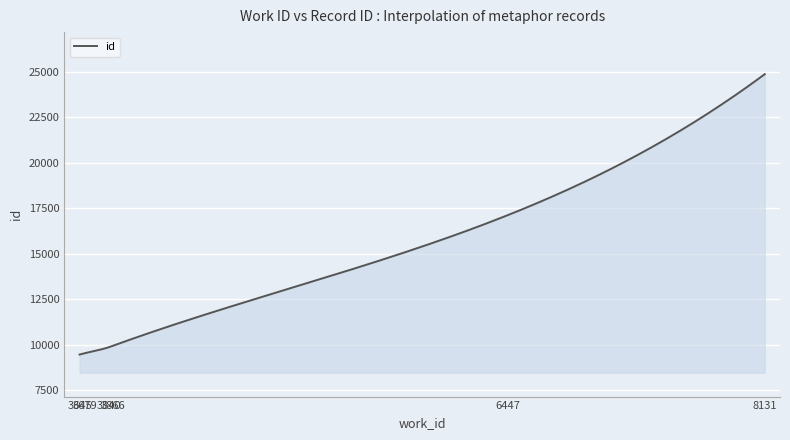

What is the minimum value shown in the chart?

9468.0